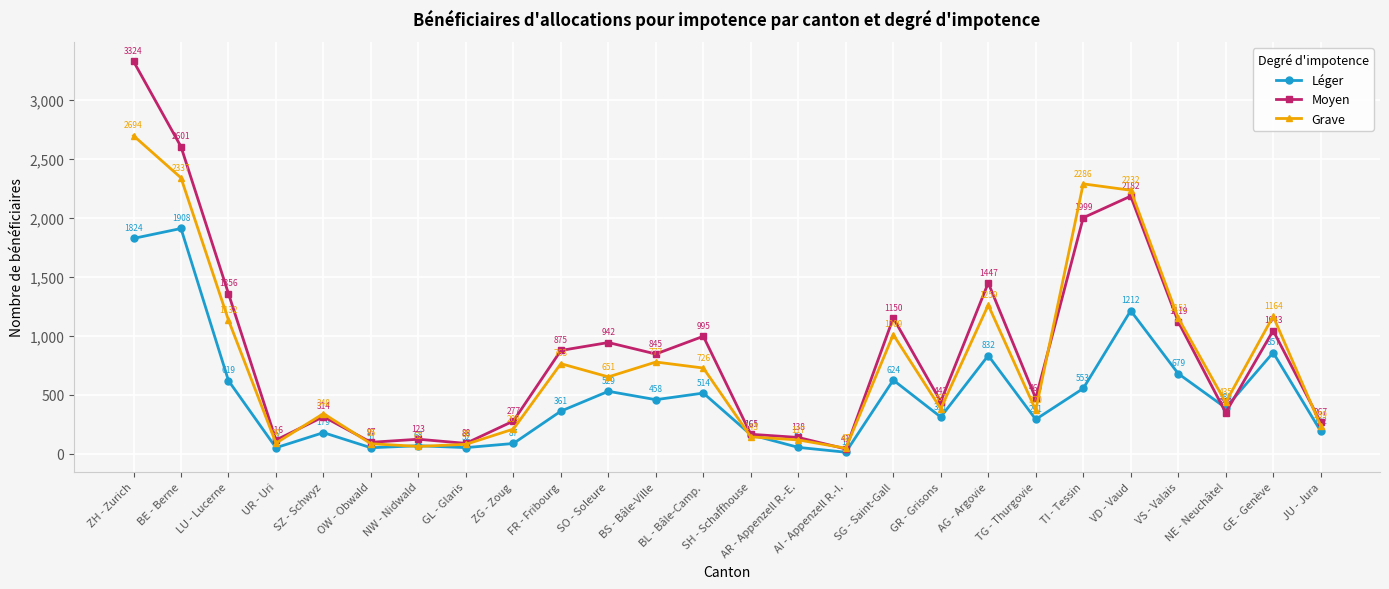

Which series has the widest spread of values?

Moyen